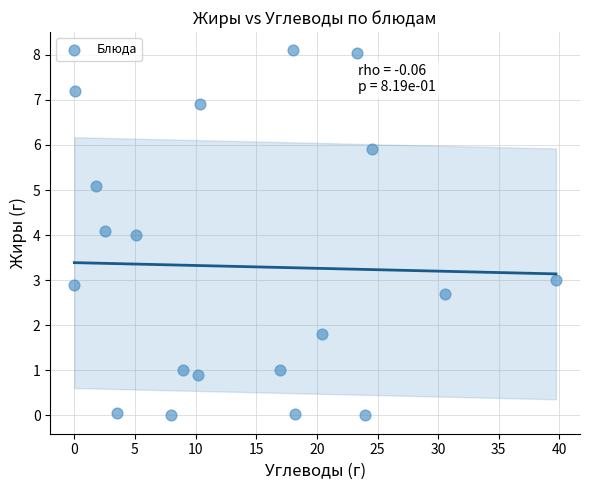

What is the range of X values (max minus min)?

39.7